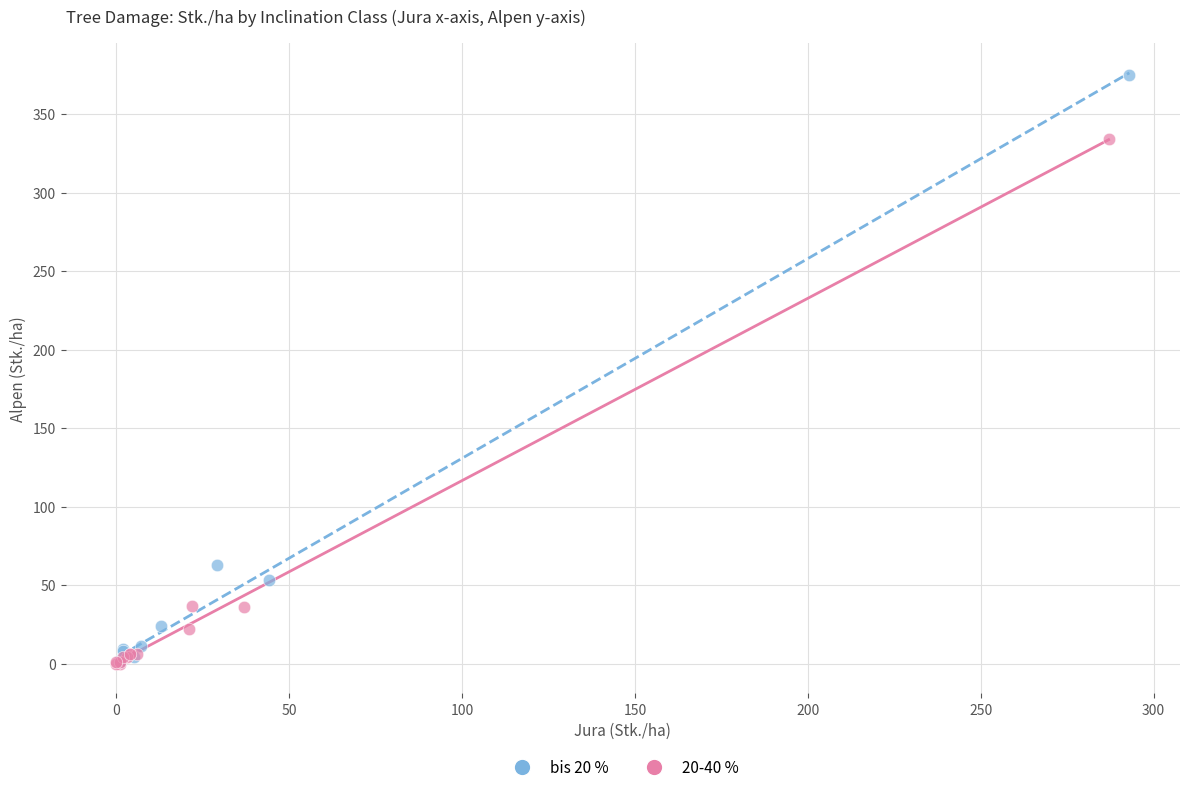

Which series reaches the maximum Y coordinate?

bis 20 %